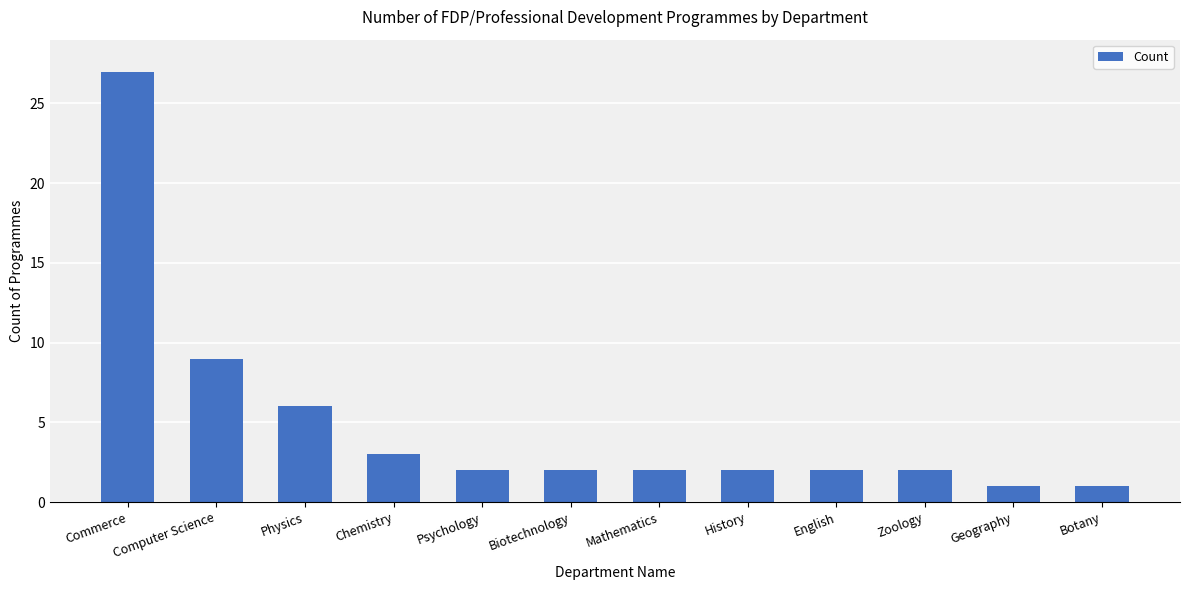

At which label does the data first exceed 2?

Commerce